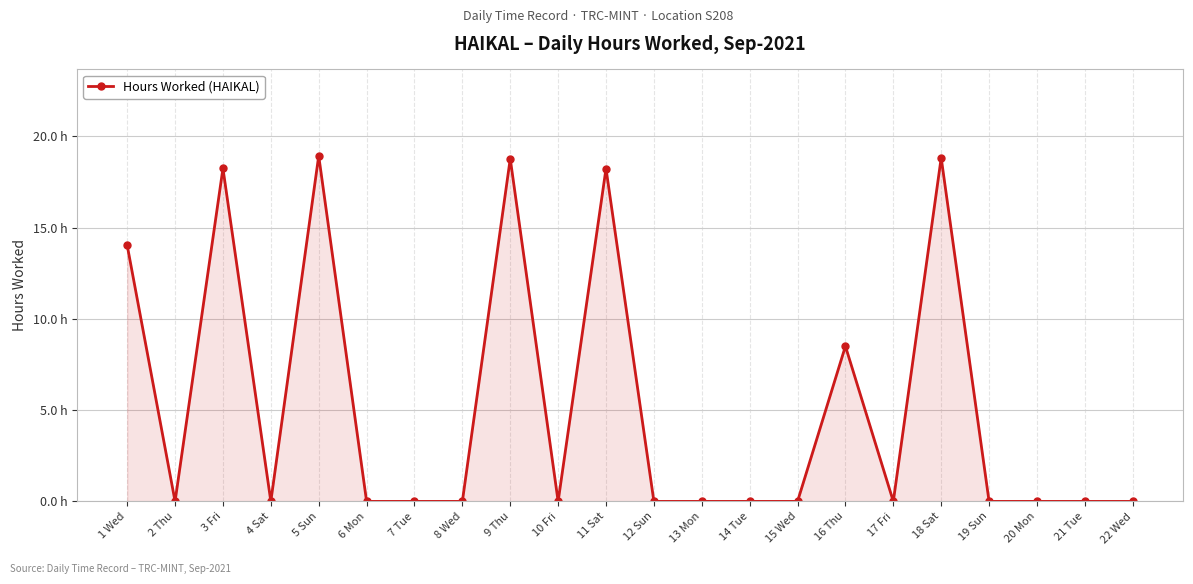

Where is the first local minimum?

2 Thu